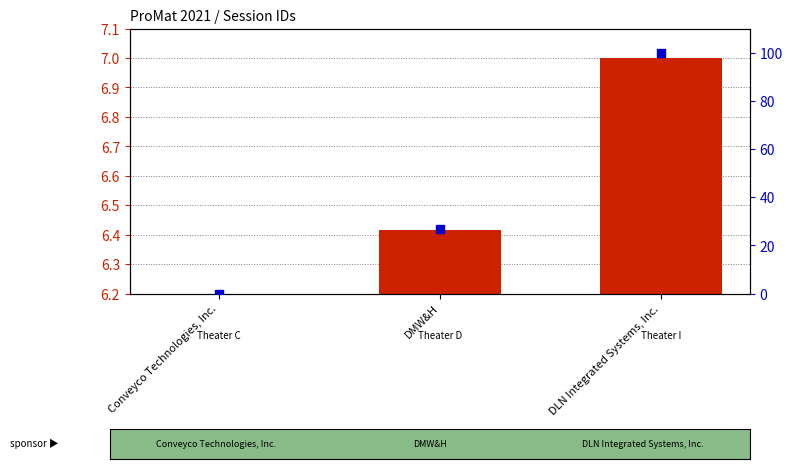

Which series has the largest total across all categories?

percentile rank within the session